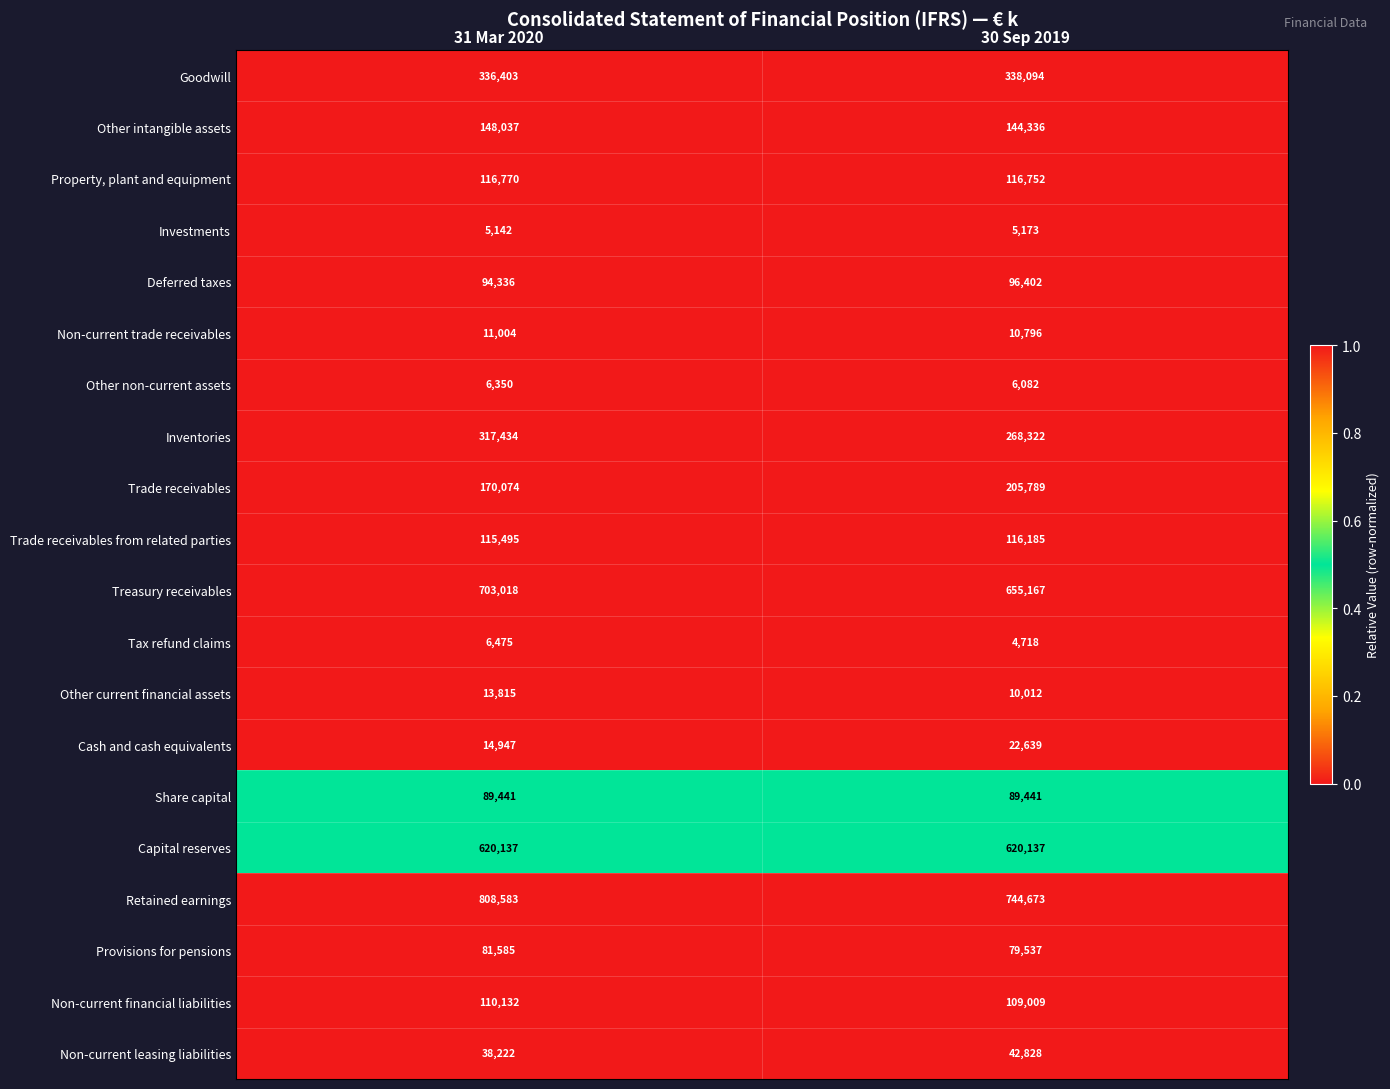

Where is Other intangible assets nearest to the value 146186?

30 Sep 2019